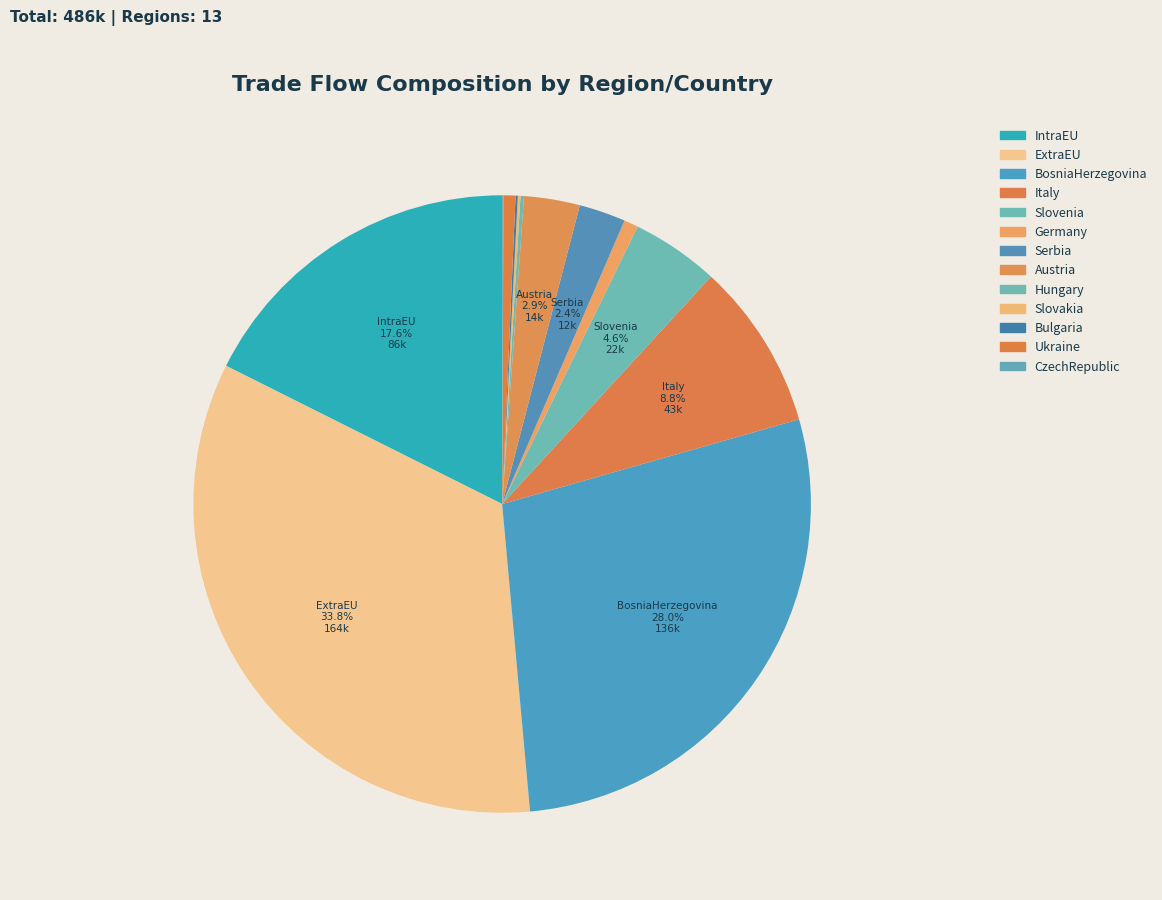

Does Austria account for over 50% of the chart?

No